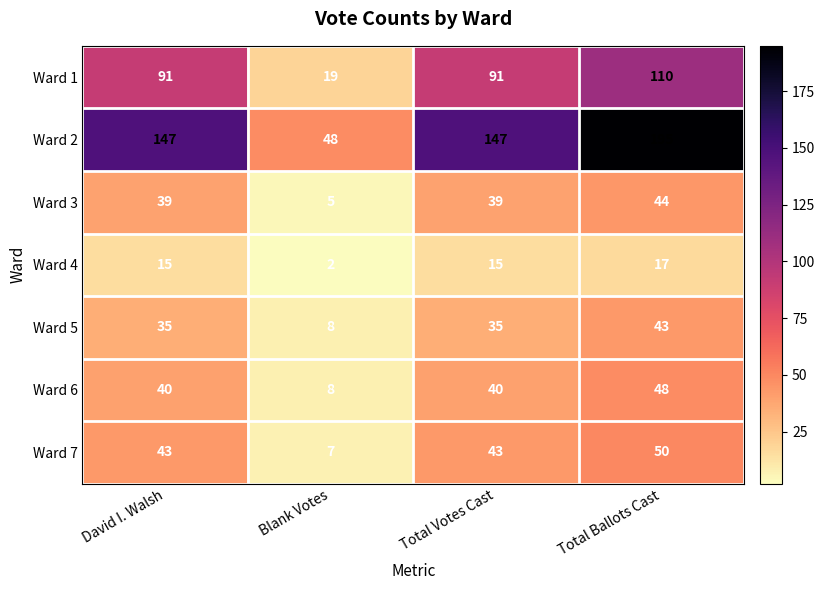

Read the Ward 4 value at Total Votes Cast, to the nearest 10.

20